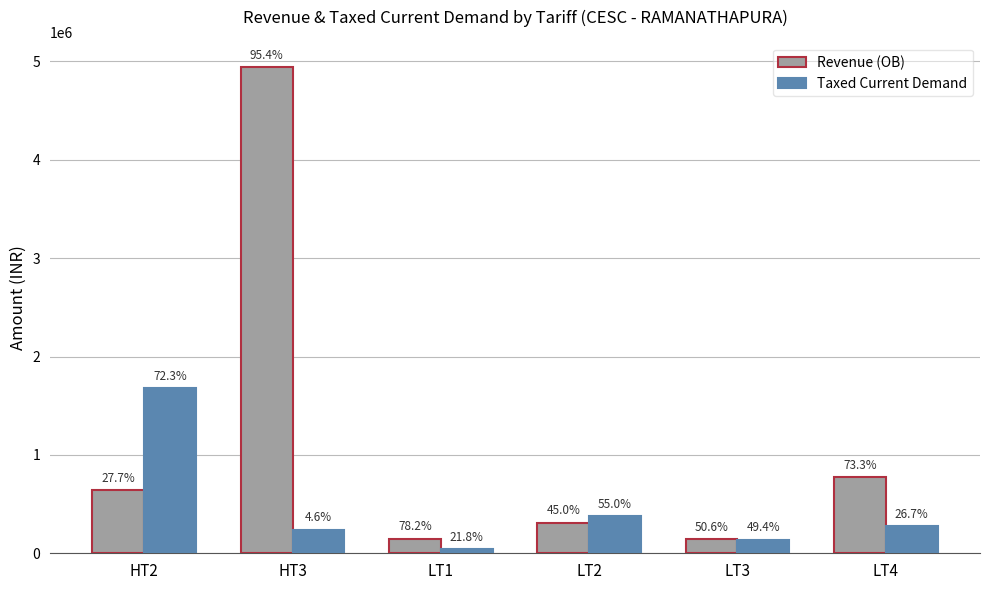

Are the bars grouped side by side (vs. stacked)?

Yes